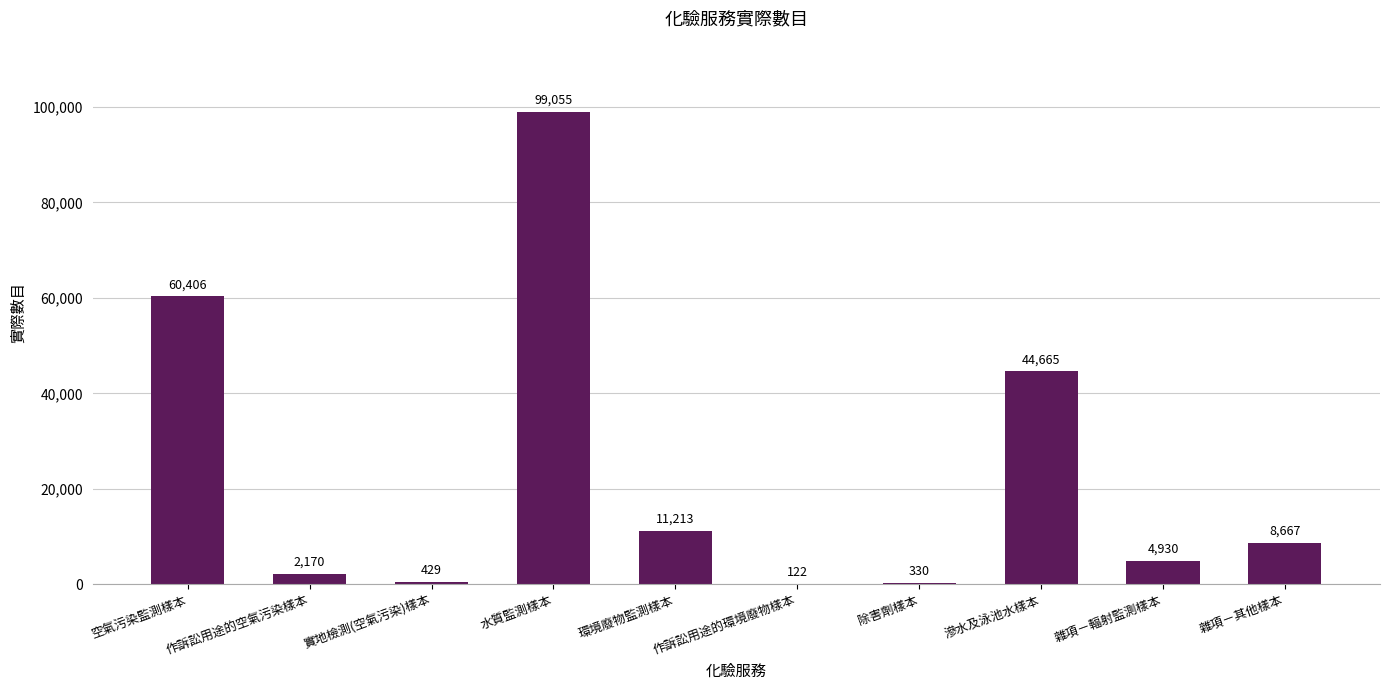

Does the chart contain stacked bars?

No